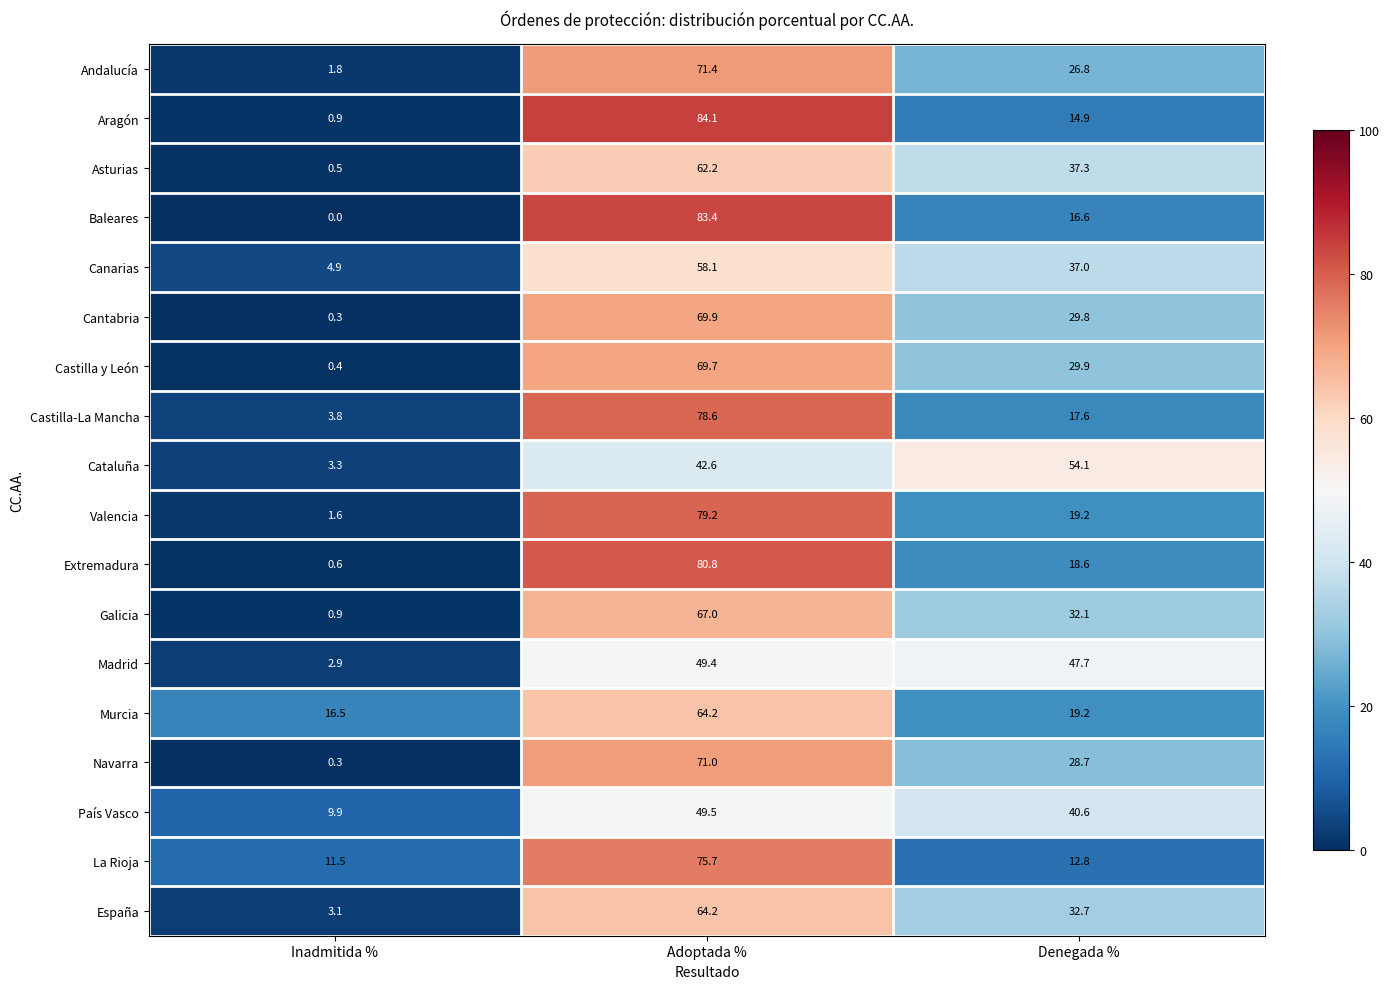

List the labels in order of Cataluña value, smallest first.

Inadmitida %, Adoptada %, Denegada %